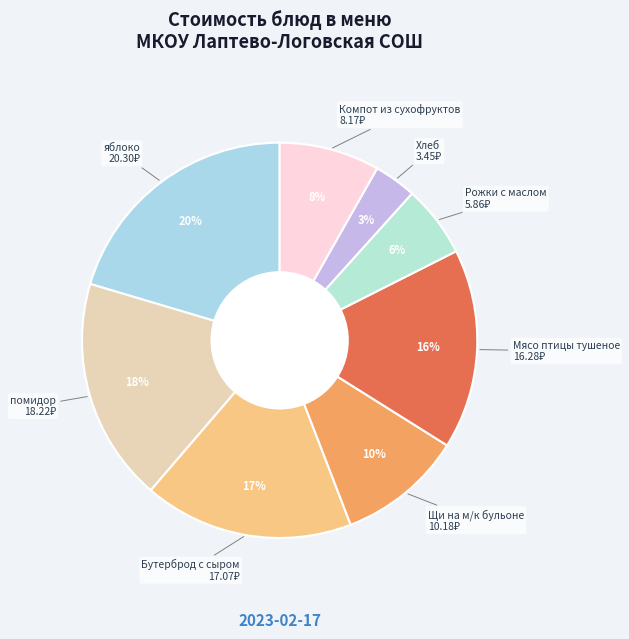

Is there a majority slice in this chart?

No